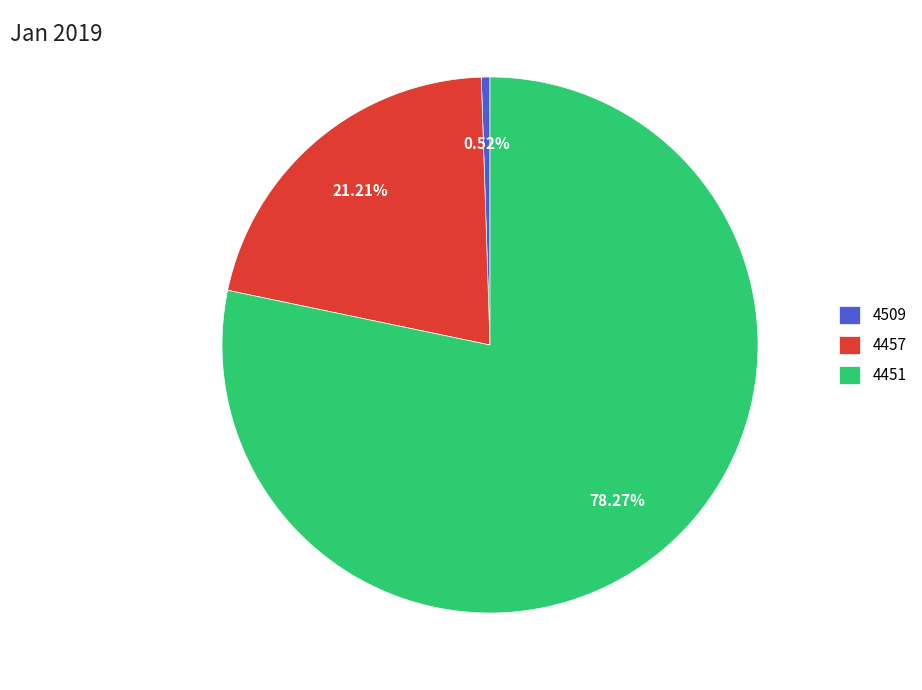

What percentage is the 4457 slice, to the nearest percent?

21%